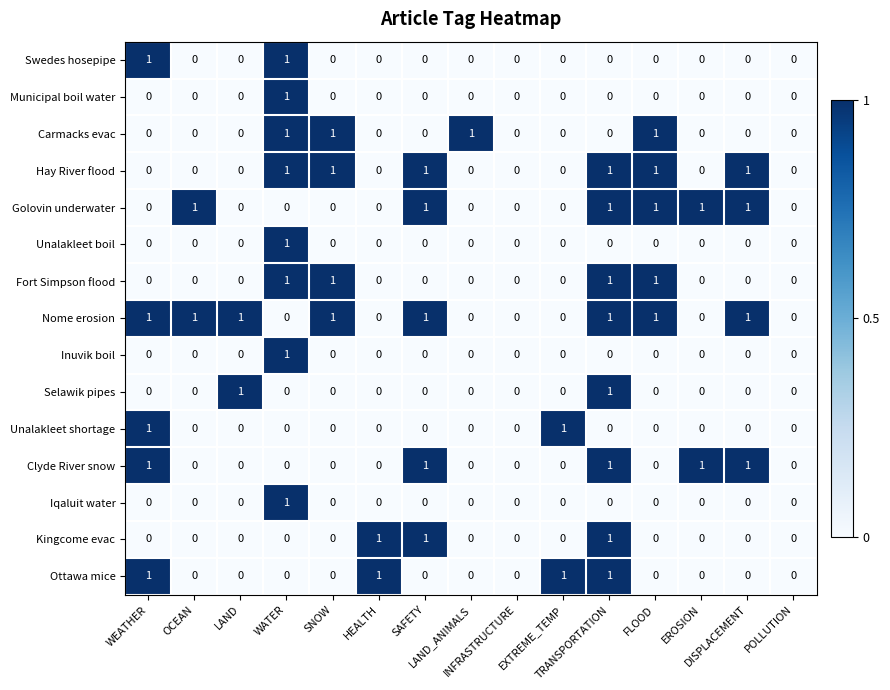

What is the sum of all Hay River flood values?

6